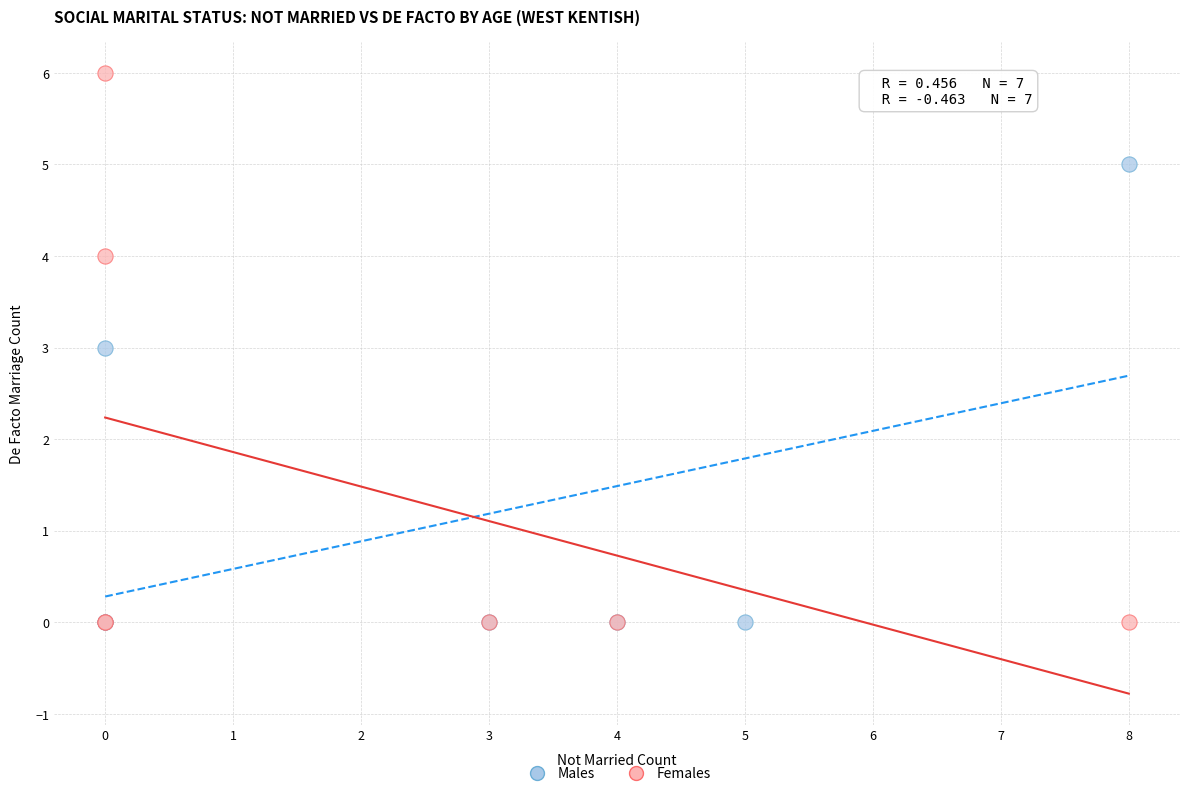

Which series has the largest Y range (max minus min)?

Females